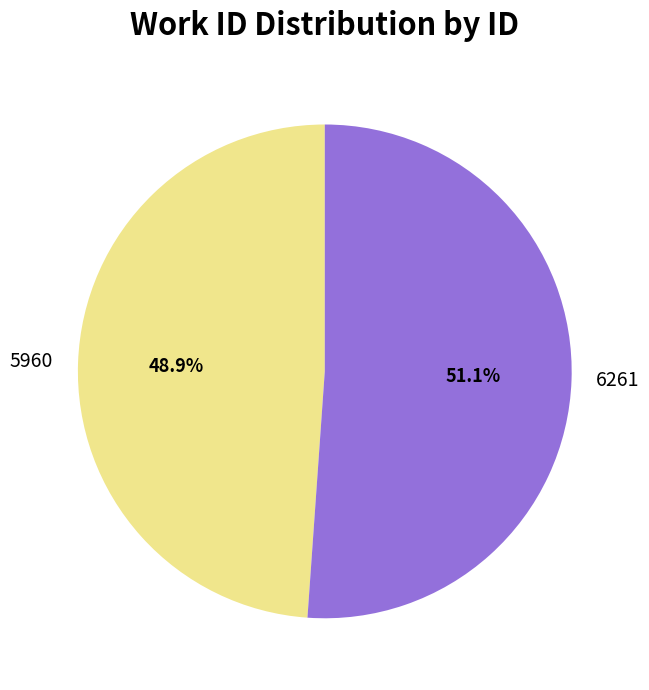

What is the smallest slice in the pie chart?

5960